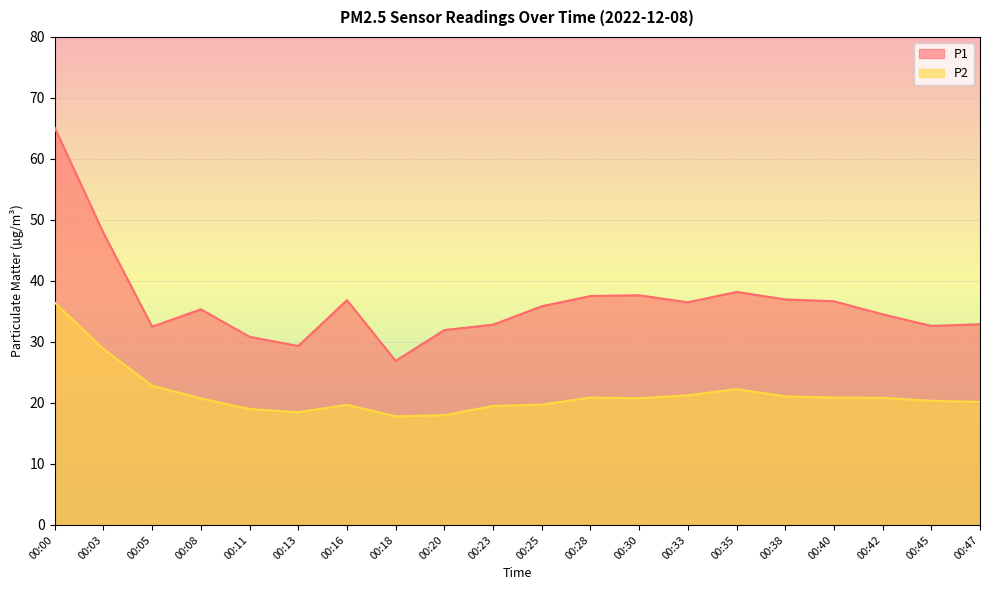

How many lines are shown in the chart?

2